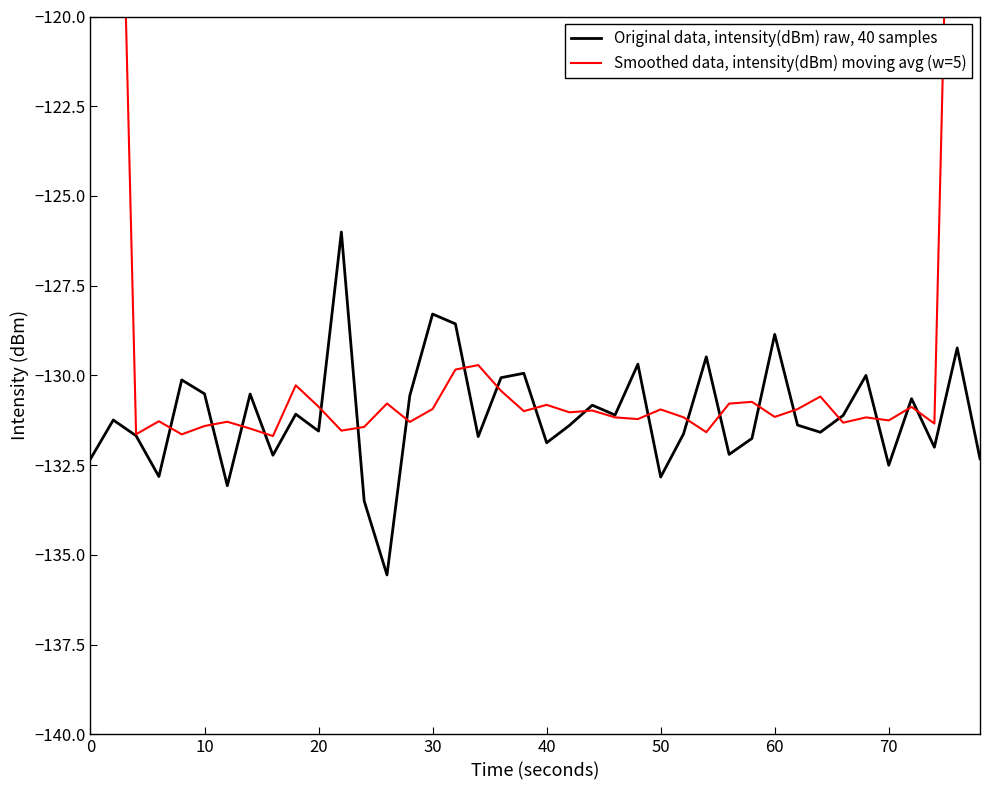

What are all the series names shown in the legend?

Original data, intensity(dBm) raw, 40 samples, Smoothed data, intensity(dBm) moving avg (w=5)